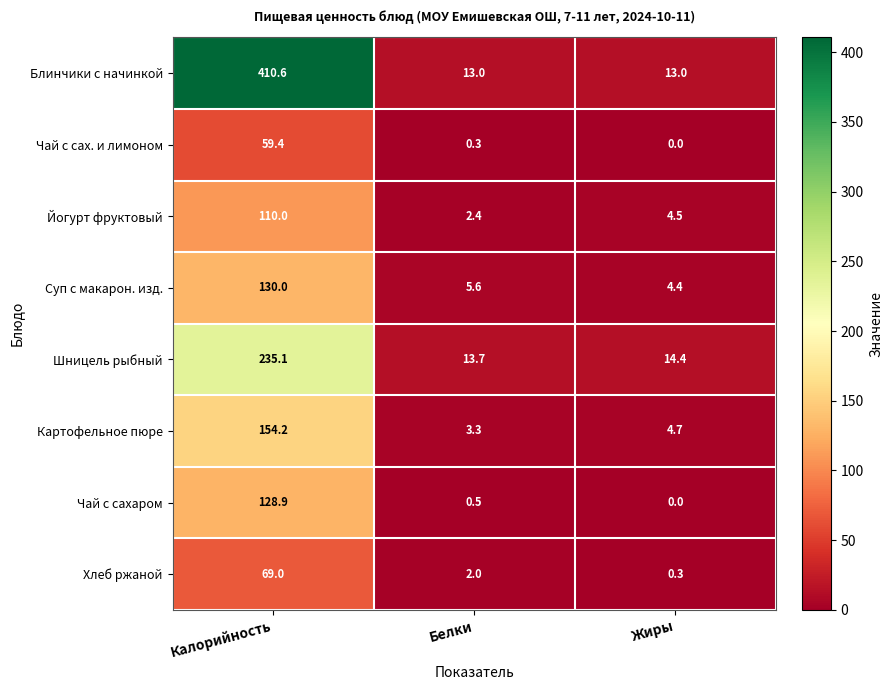

Which series has the widest spread of values?

Блинчики с начинкой